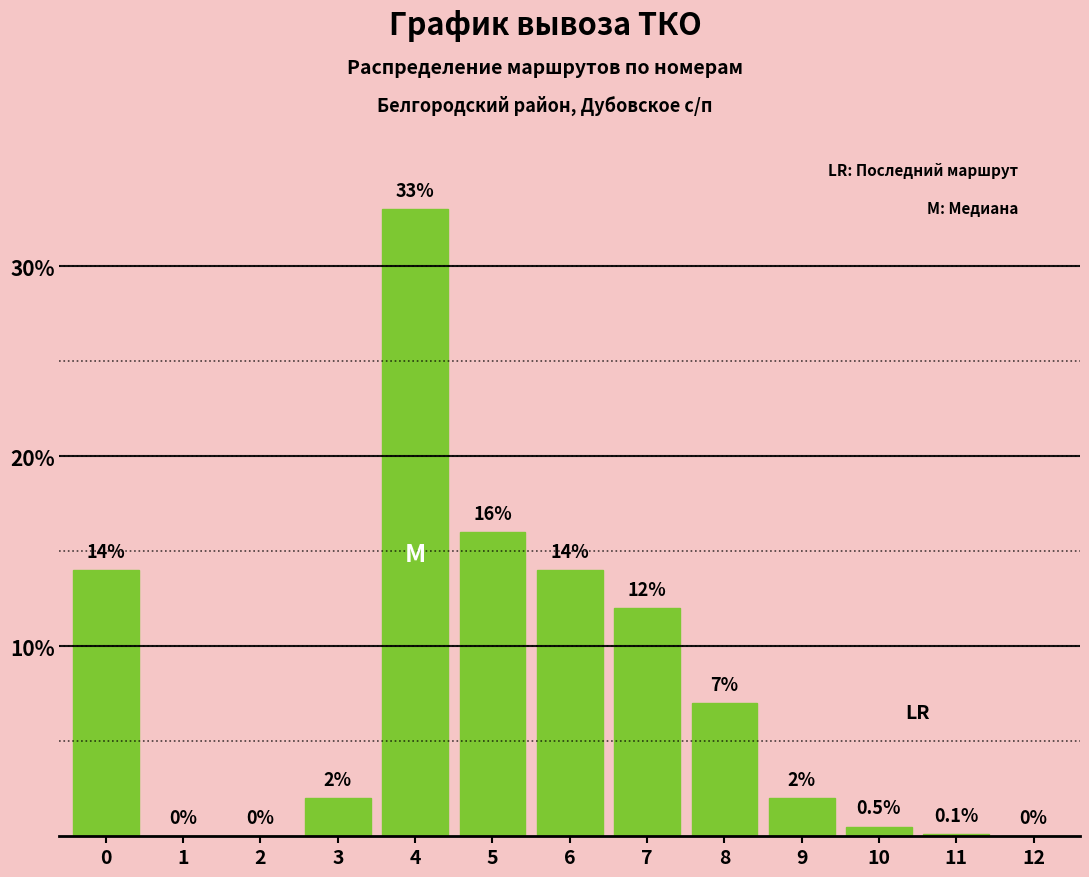

Reading left to right, transcribe all the data shown in this chart.

0=14.0	1=0.0	2=0.0	3=2.0	4=33.0	5=16.0	6=14.0	7=12.0	8=7.0	9=2.0	10=0.5	11=0.1	12=0.0